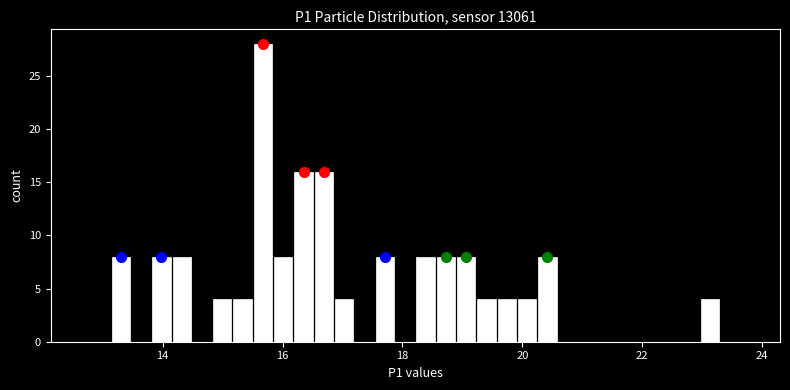

Around what value on the x-axis is the tallest bar? Give the approximate position of its centre, as read against the axis.

15.6